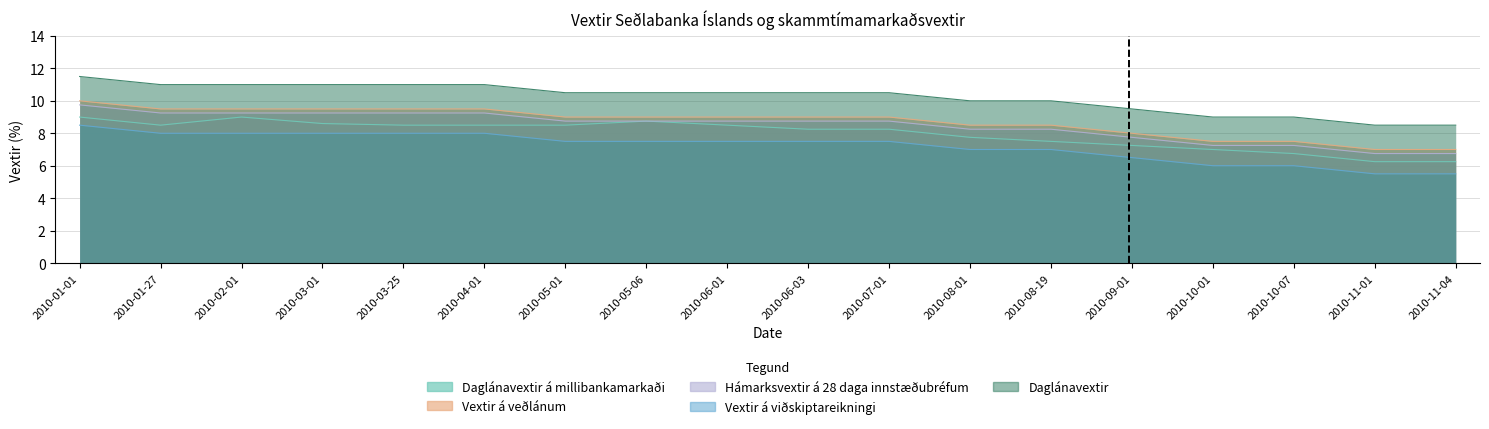

What is the average value of the Vextir á veðlánum series?

8.7